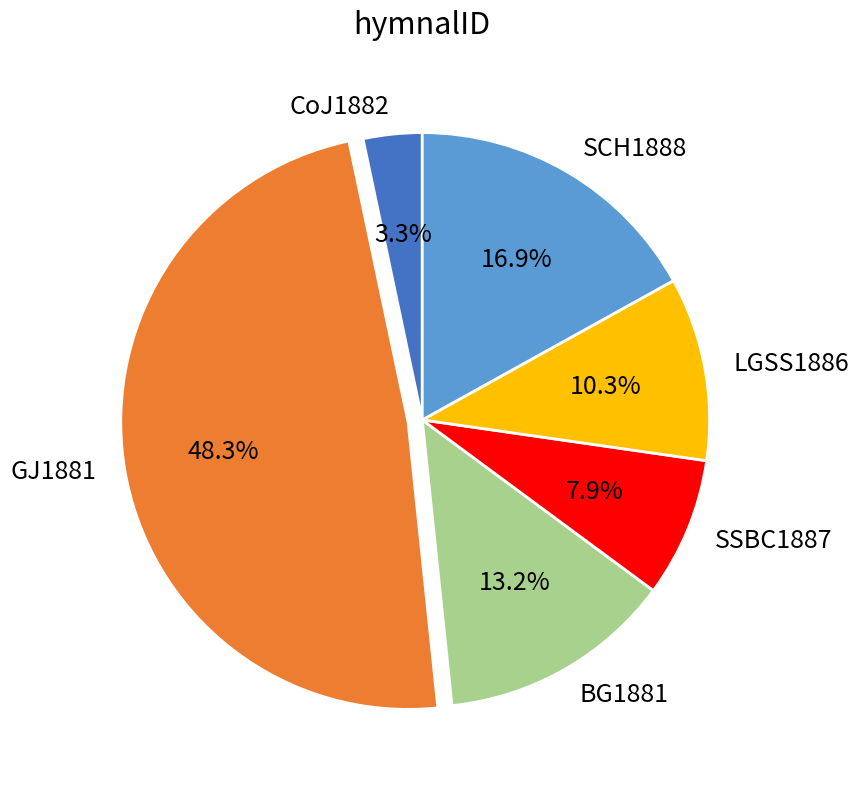

What is the ratio of the value at SCH1888 to the value at LGSS1886?

1.6